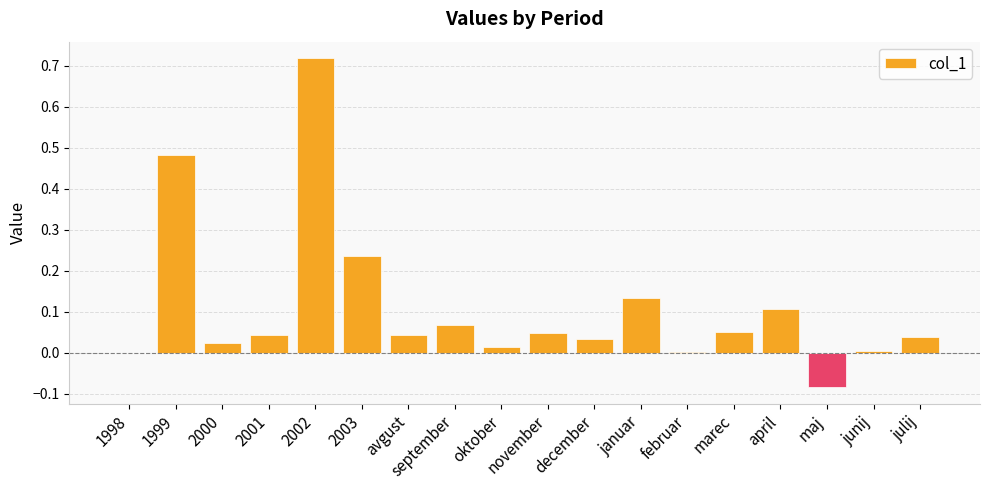

Which label corresponds to the largest value in the chart?

2002